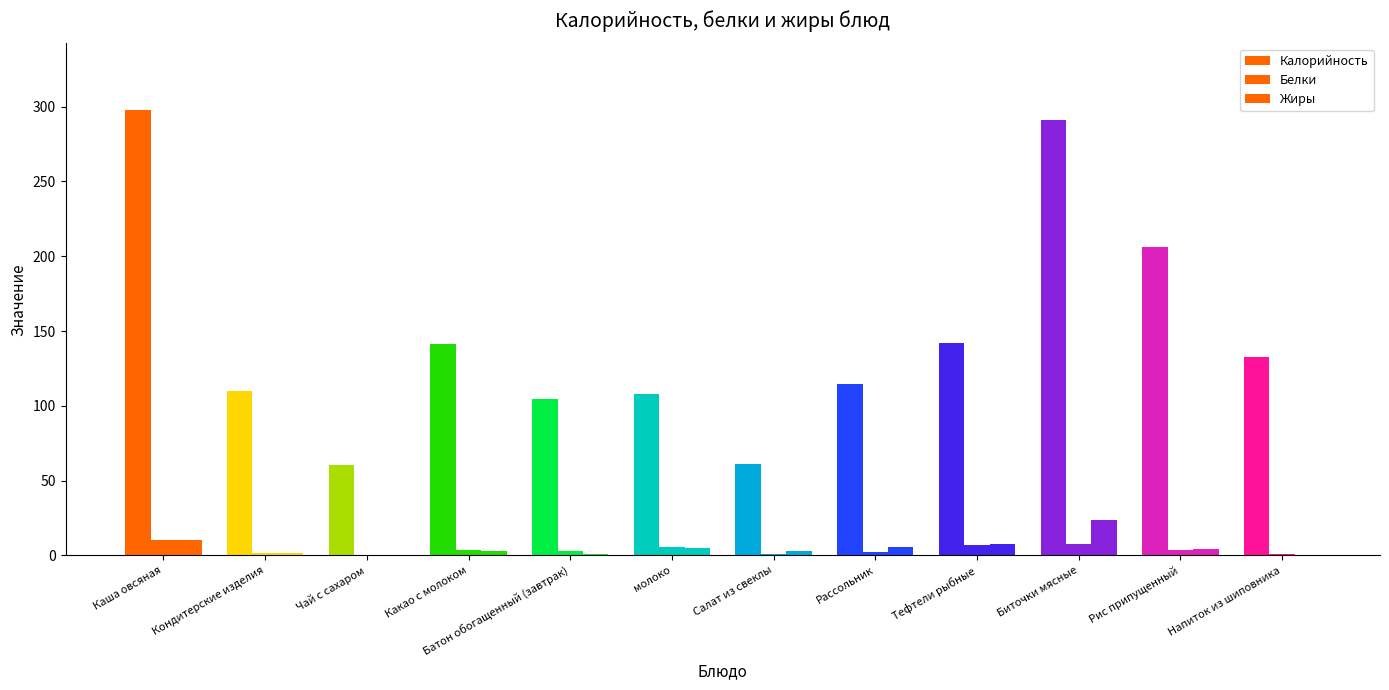

What is the difference between the second highest and second lowest values in the Жиры series?

10.0